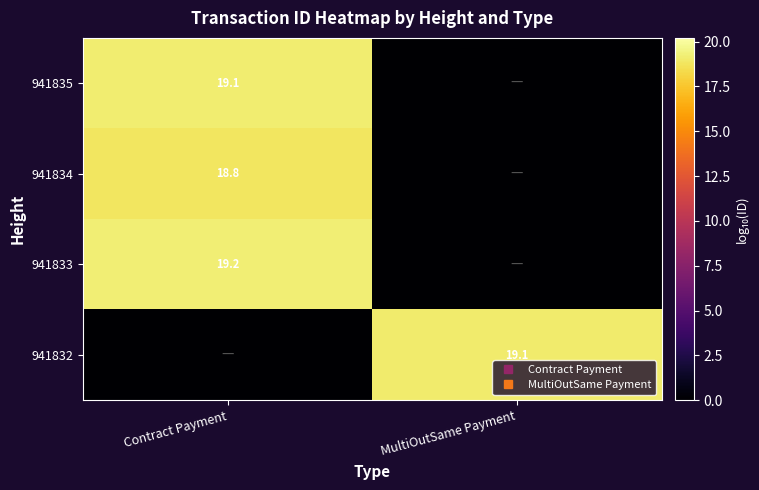

True or false: 941832 has a value of -6.0 at Contract Payment.

False